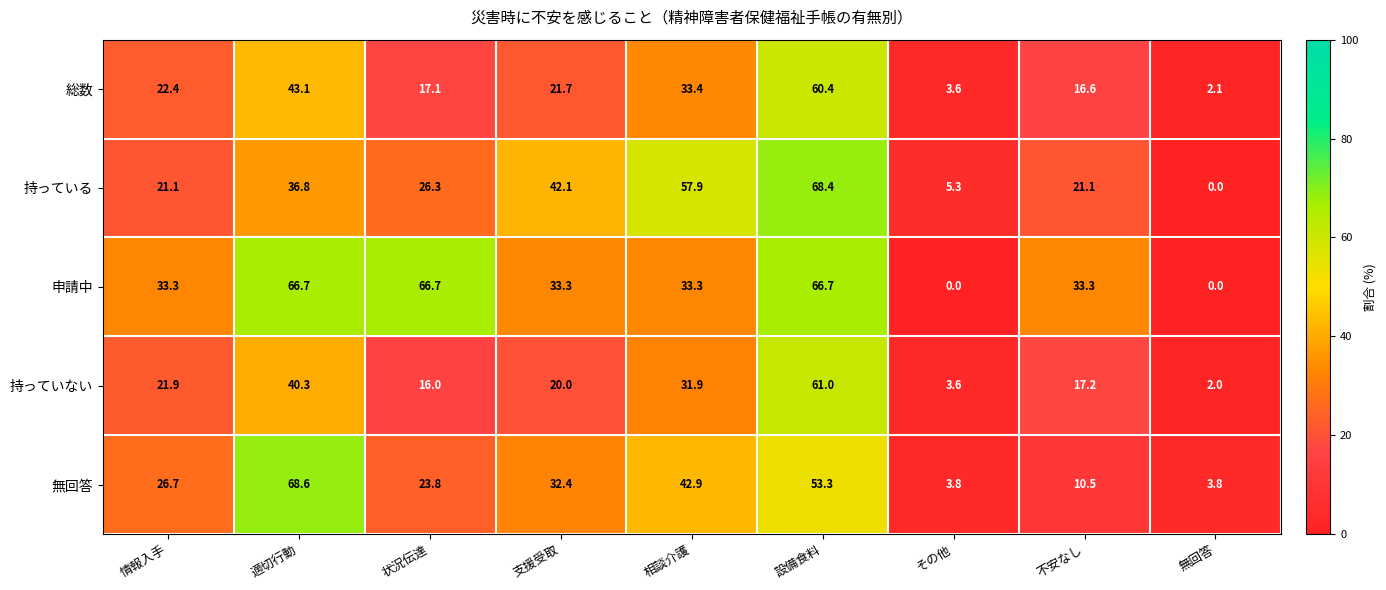

Count the number of categories in the chart.

9